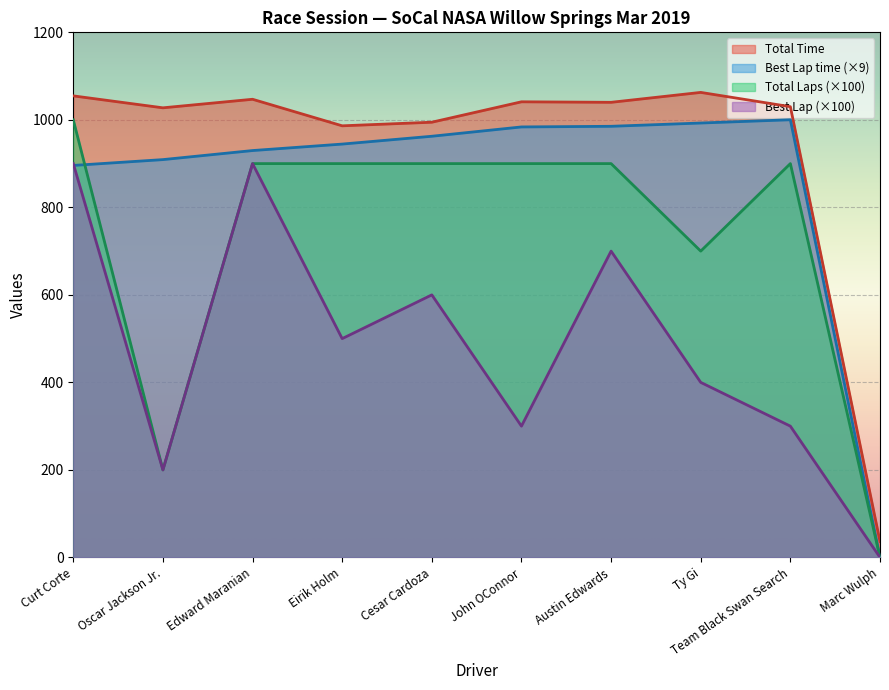

Is it true that Total Laps equals 200.0 at Oscar Jackson Jr.?

True